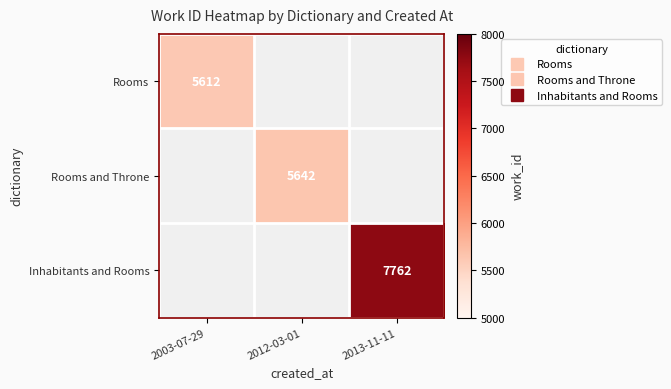

True or false: Rooms and Throne has a value of 3472.1 at 2012-03-01.

False